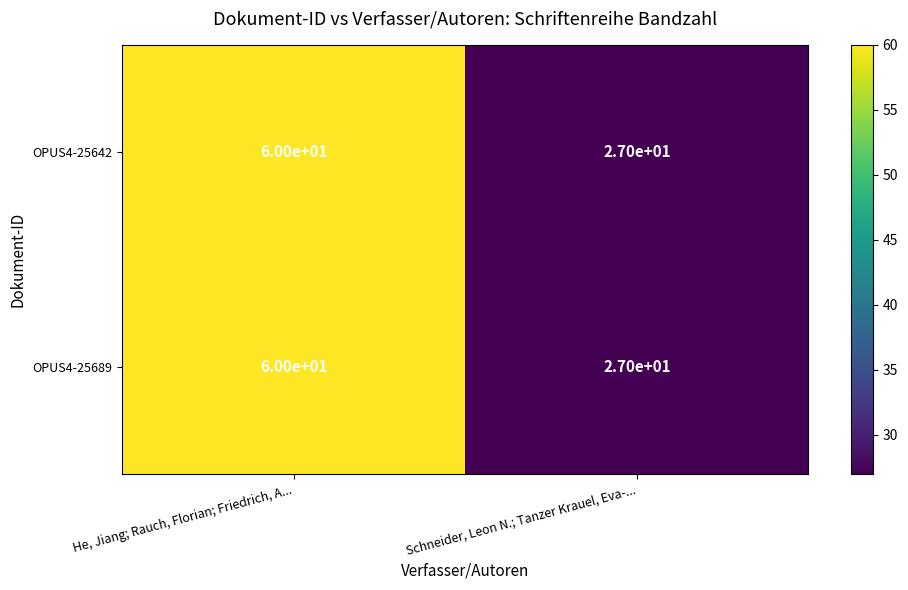

What is the total value across all series at He, Jiang; Rauch, Florian; Friedrich, A...?

120